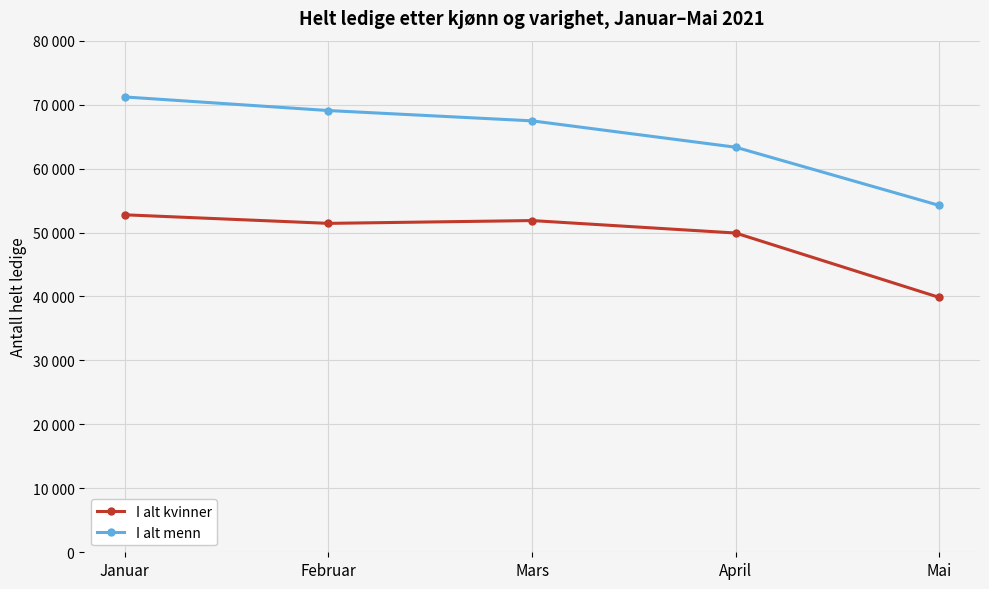

Which has a higher value, Februar or Mars?

Mars